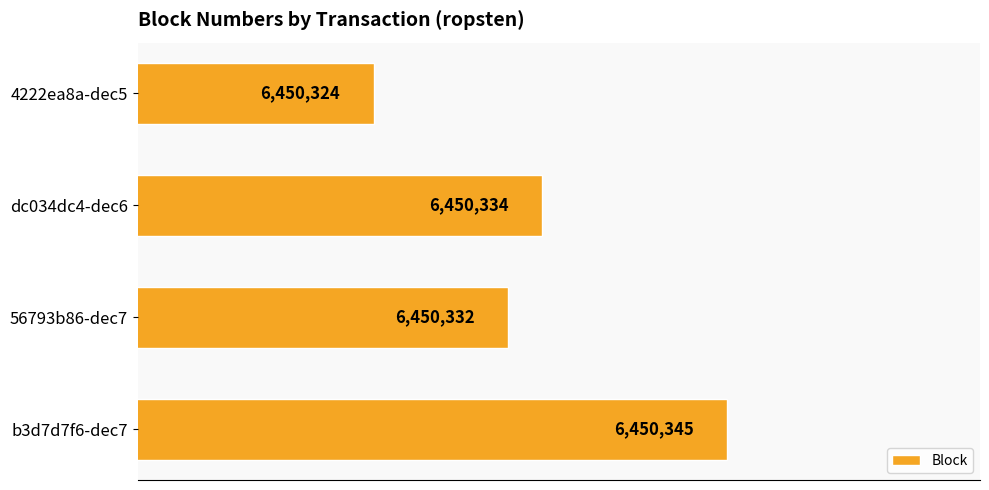

List the labels in order of value, largest first.

b3d7d7f6-dec7, dc034dc4-dec6, 56793b86-dec7, 4222ea8a-dec5